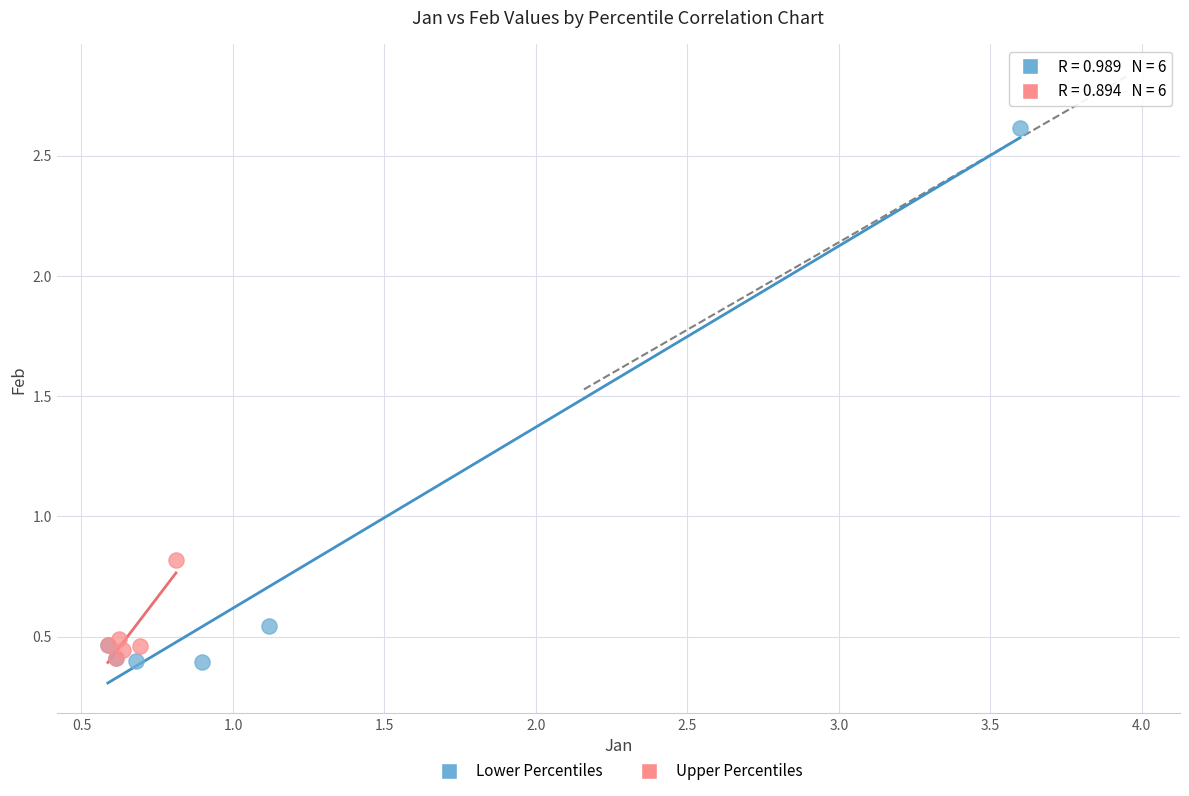

Which series reaches the maximum Y coordinate?

Lower Percentiles